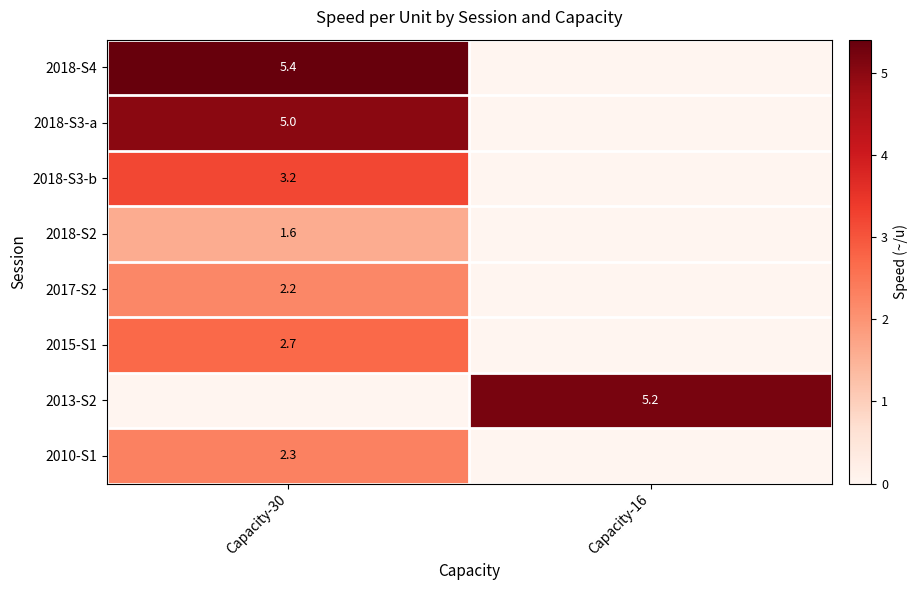

Is it true that 2018-S2 equals 1.6 at Capacity-30?

True